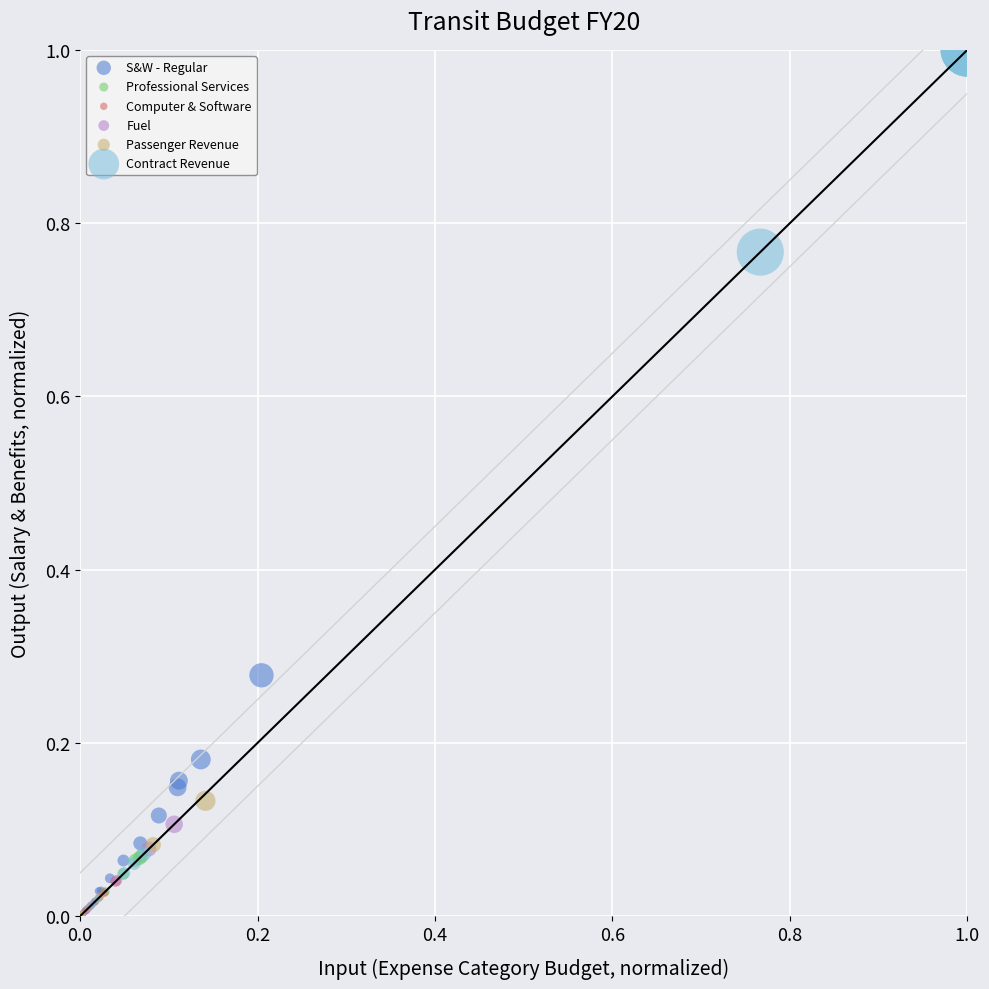

What are all the series names shown in the legend?

S&W - Regular, Professional Services, Computer & Software, Fuel, Passenger Revenue, Contract Revenue